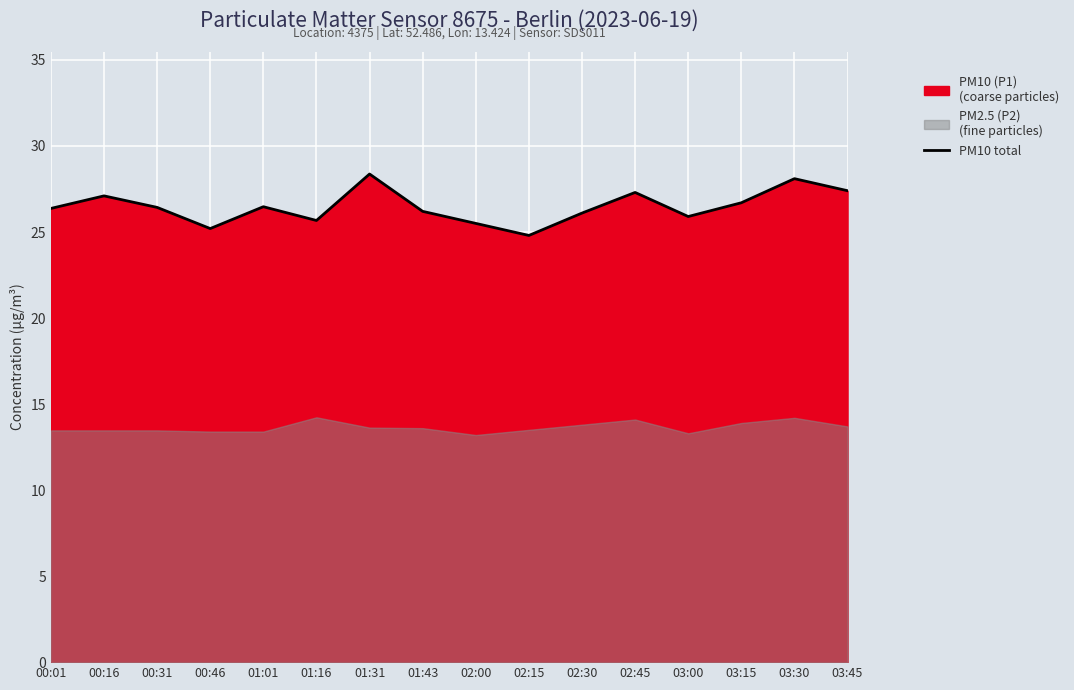

List the labels in order of value, largest first.

01:31, 03:30, 03:45, 02:45, 00:16, 03:15, 01:01, 00:31, 00:01, 01:43, 02:30, 03:00, 01:16, 02:00, 00:46, 02:15